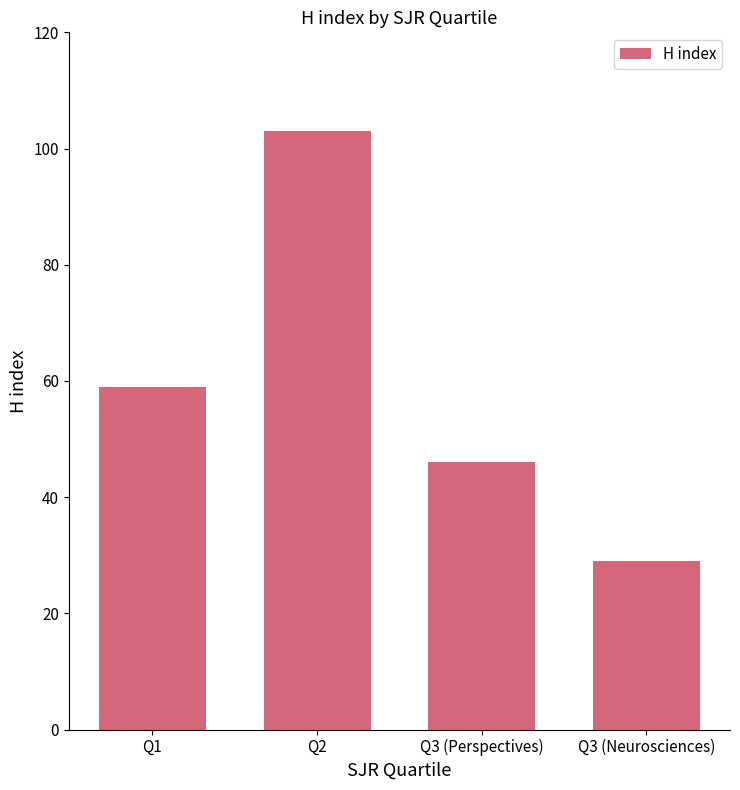

What position from the left is Q1?

1